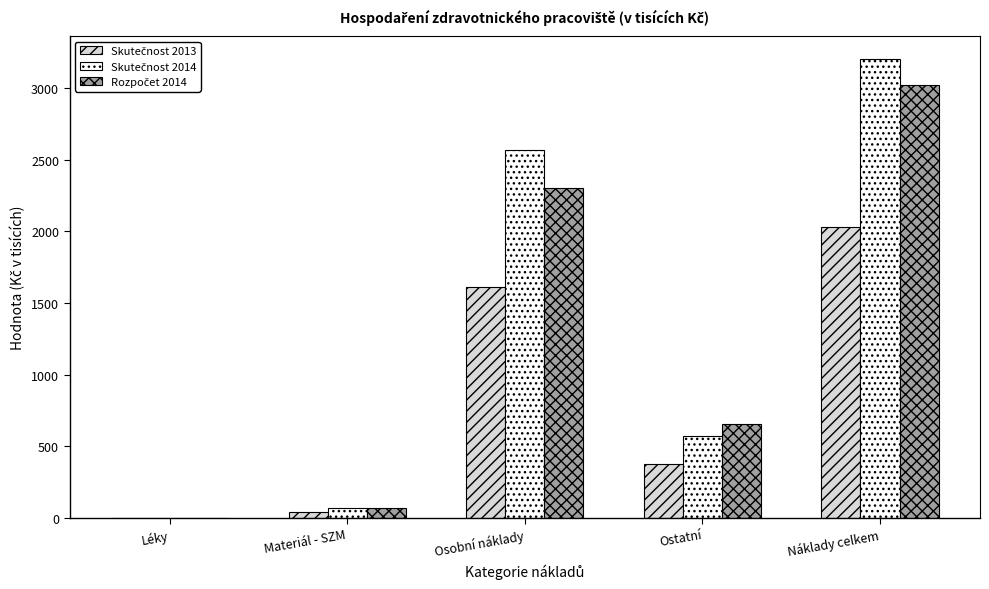

At which category is the sum across all series the highest?

Náklady celkem